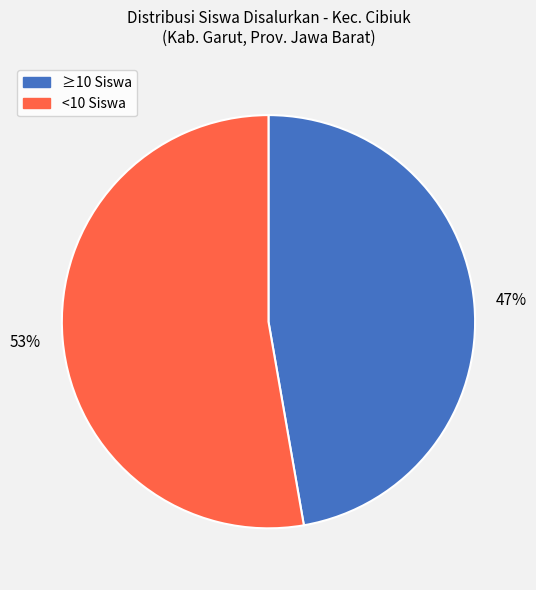

Is there any slice that represents more than half of the pie?

Yes